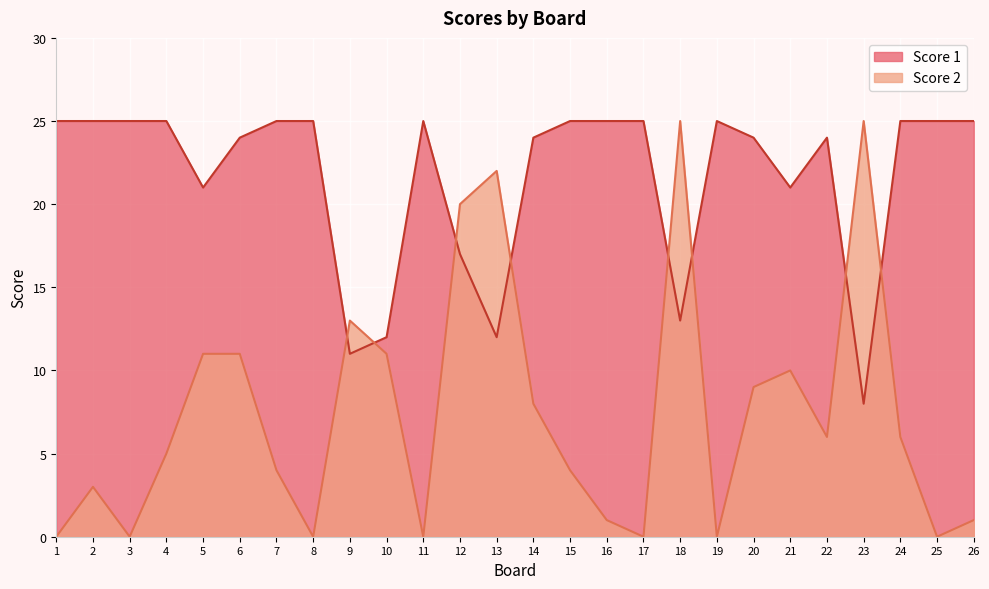

Which series ends up on top after the final intersection of Score 1 and Score 2?

Score 1